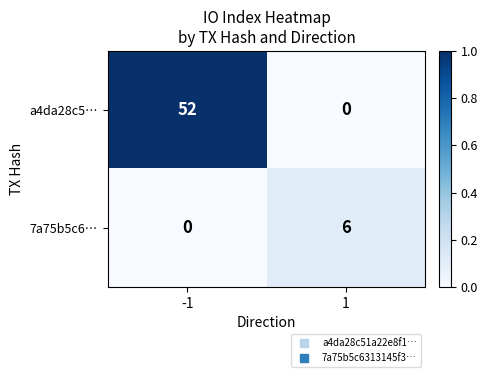

Reading left to right, what are all the values shown in this chart?

a4da28c5…: 52	0
7a75b5c6…: 0	6